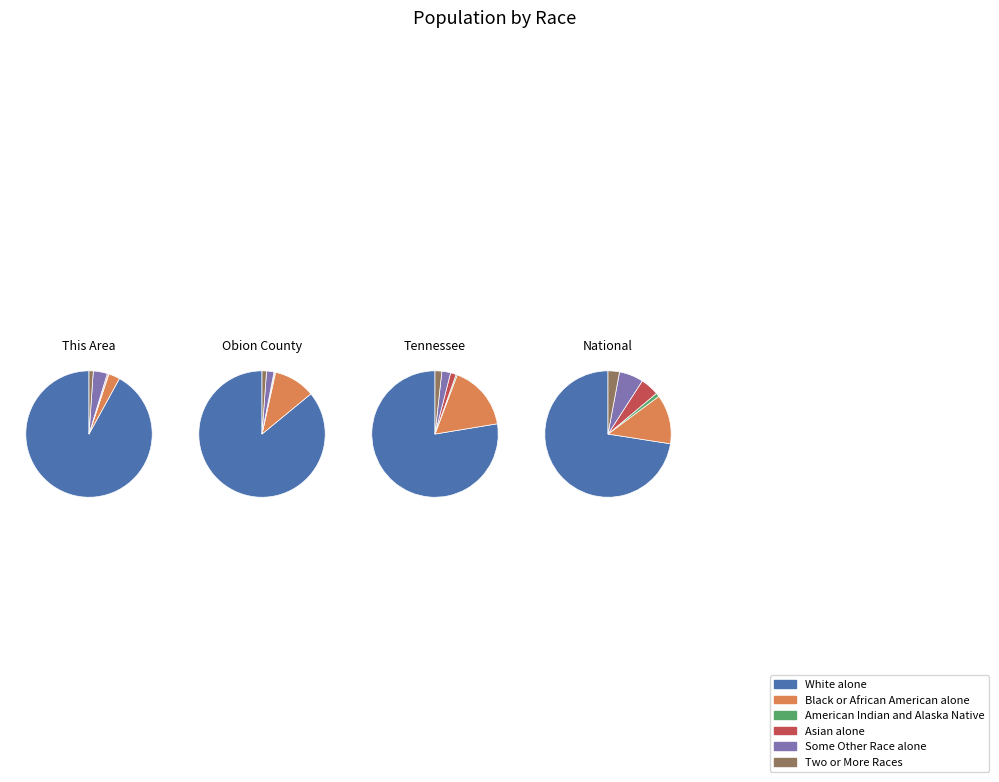

True or false: Tennessee accounts for 1% of the total.

True